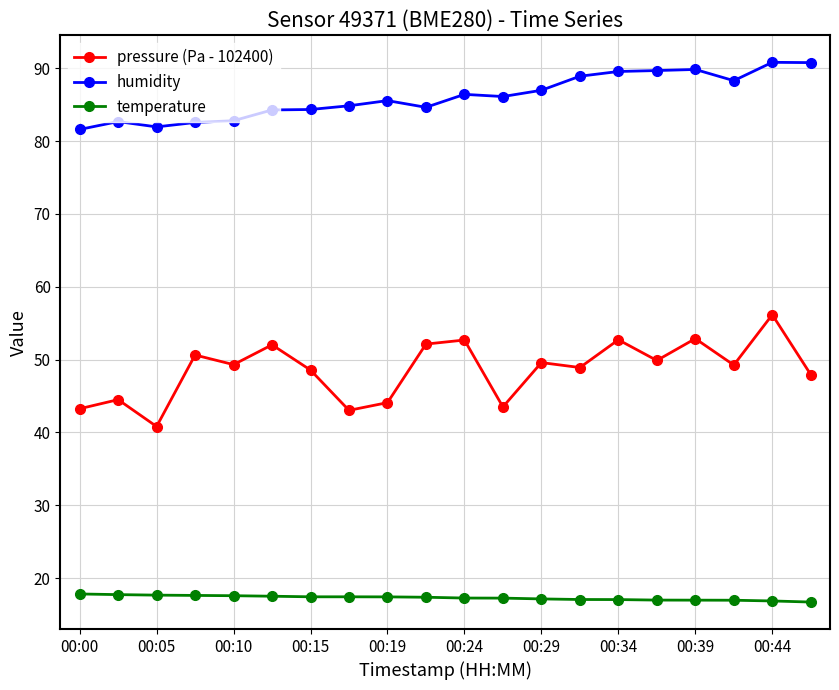

True or false: humidity and pressure (Pa - 102400) intersect in this chart.

False